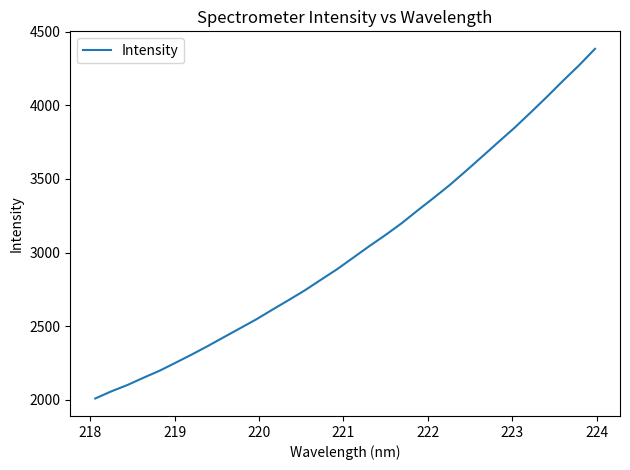

What is the difference between the maximum and minimum values?

2375.3